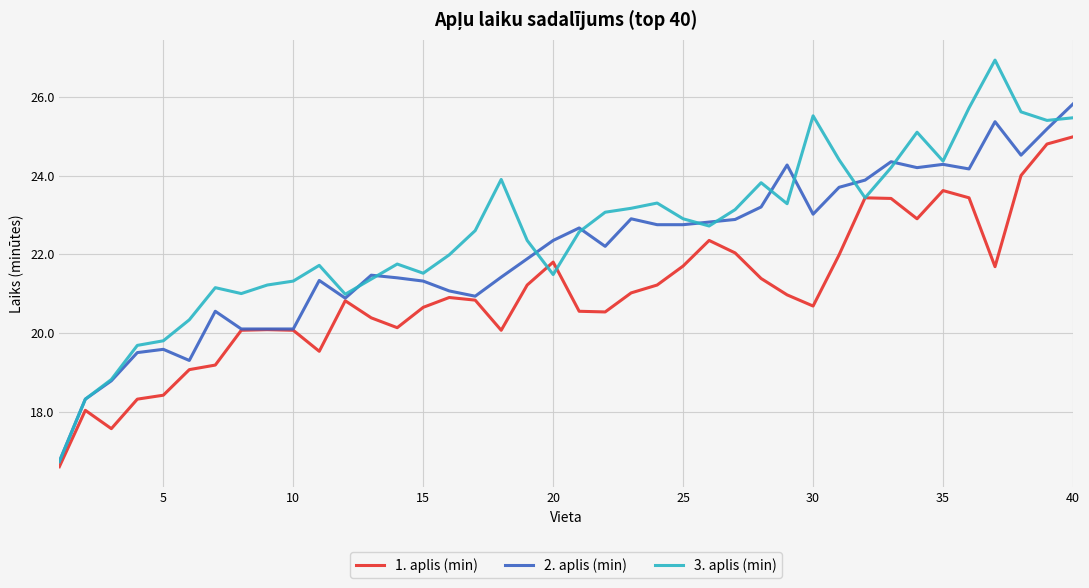

Which series has the widest spread of values?

3. aplis (min)